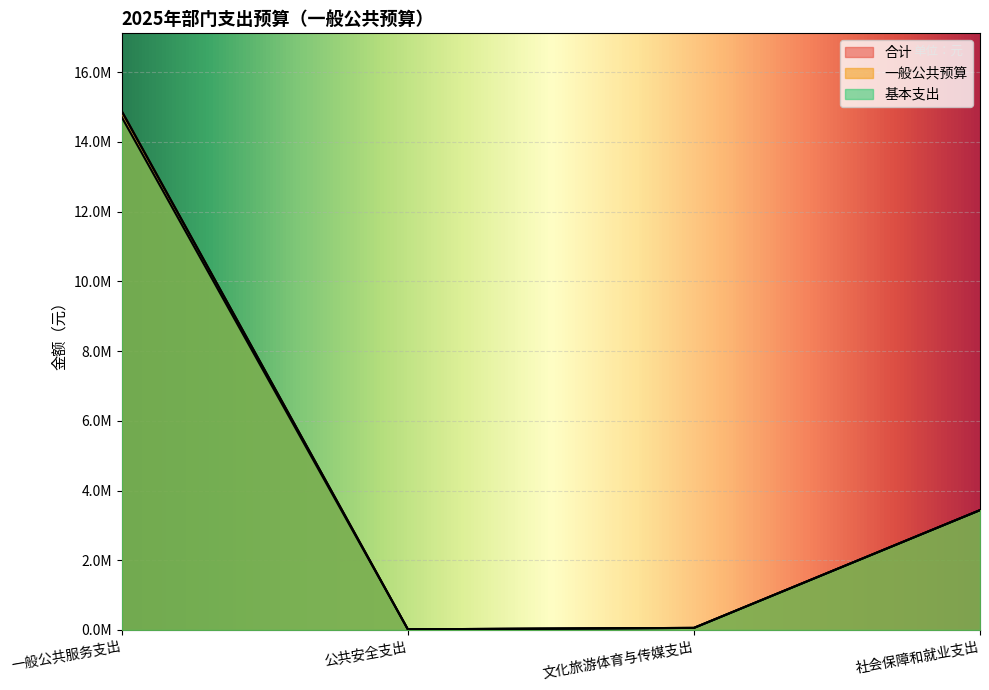

Reading left to right, transcribe all the data shown in this chart.

合计: 14884492.7	19200.0	60000.0	3438356.7
一般公共预算: 14884492.7	19200.0	60000.0	3438356.7
基本支出: 14711392.7	19200.0	60000.0	3438356.7